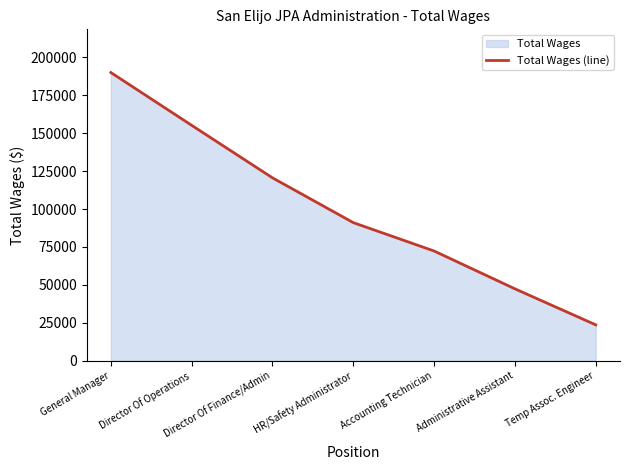

Which category has the highest value across all series?

General Manager